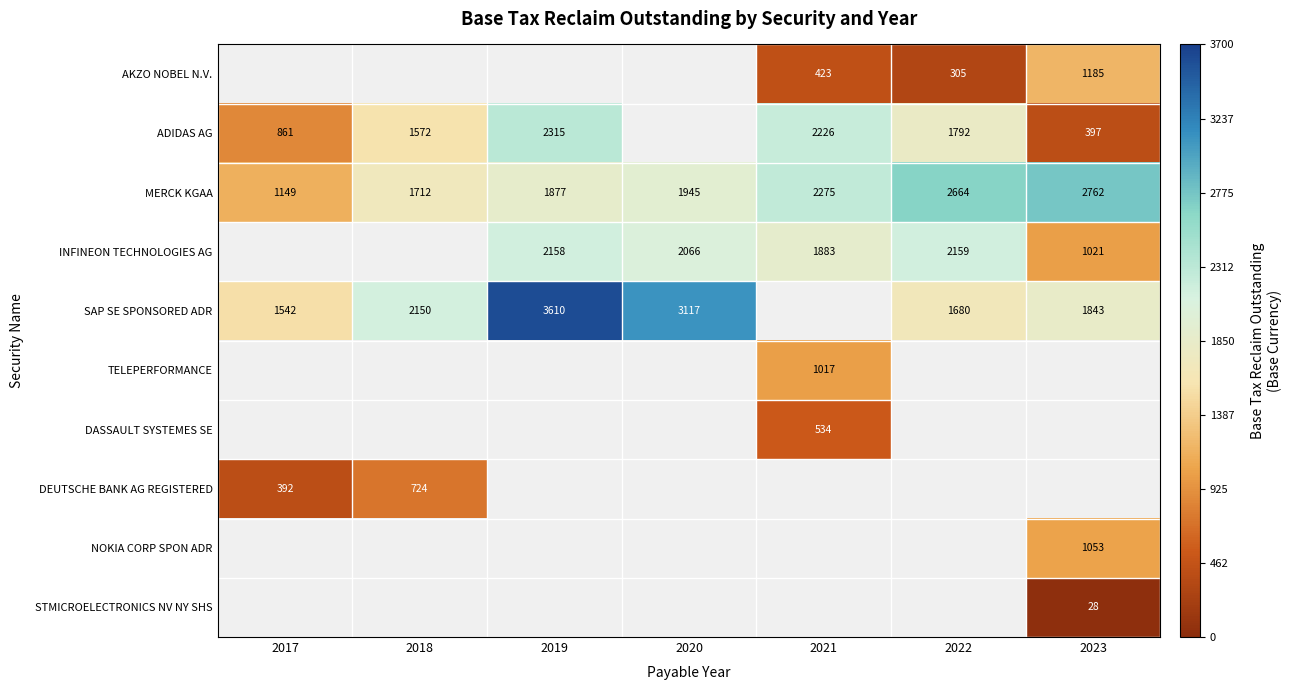

The ADIDAS AG series shows 1792.2 at 2022. True or false?

True